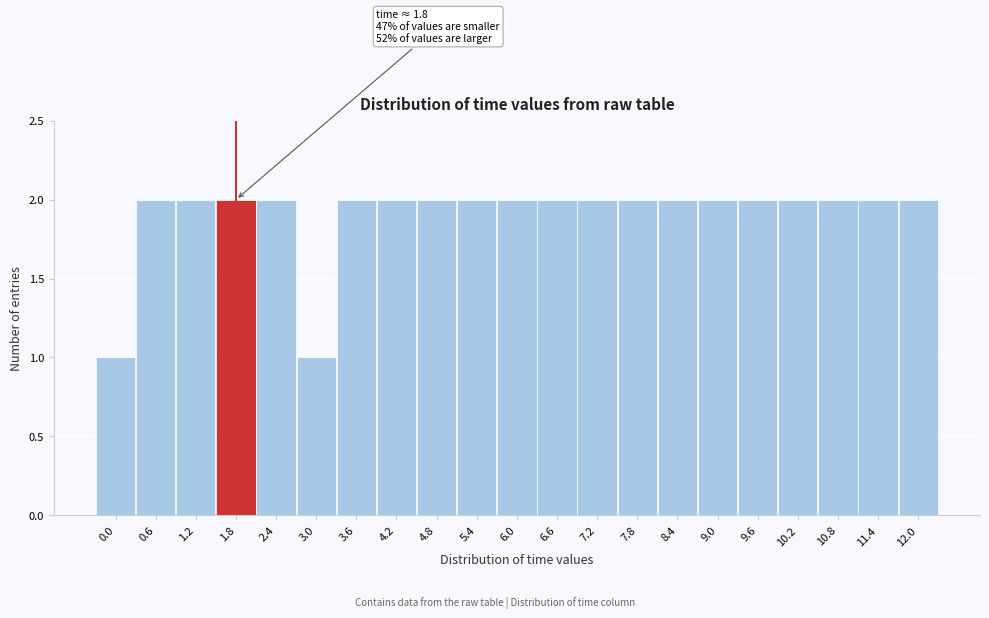

Reading left to right, what are all the values shown in this chart?

1	2	2	2	2	1	2	2	2	2	2	2	2	2	2	2	2	2	2	2	2